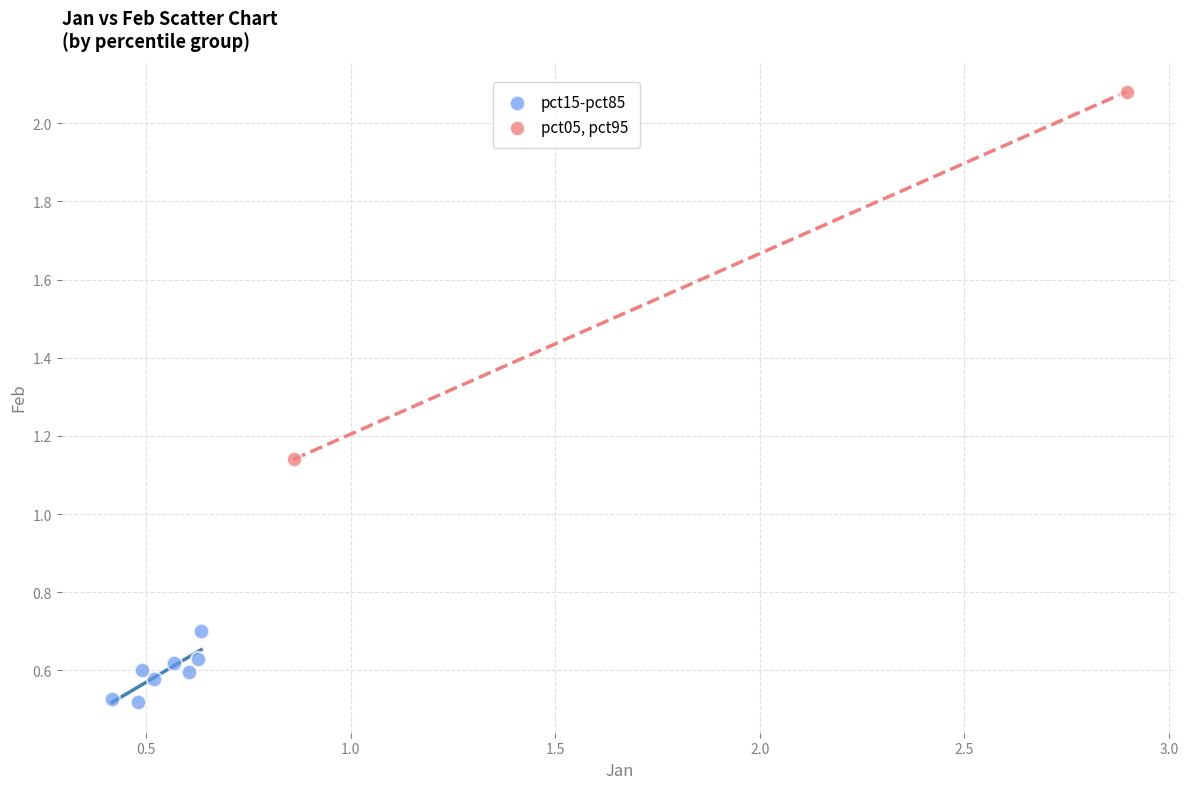

What are all the series names shown in the legend?

pct15-pct85, pct05, pct95